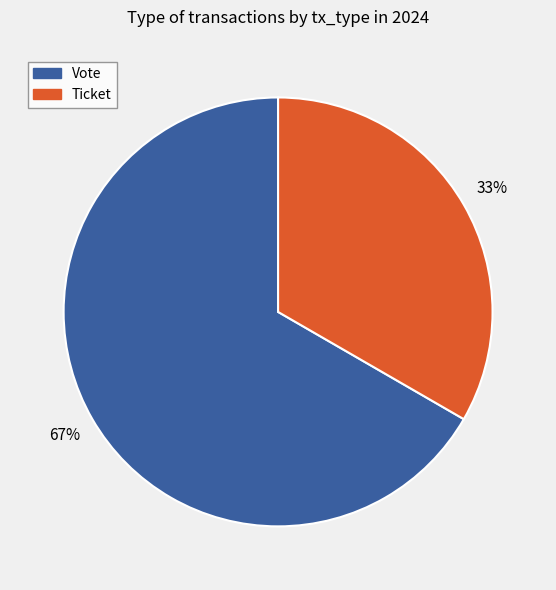

Rank the categories by value from highest to lowest.

Vote, Ticket